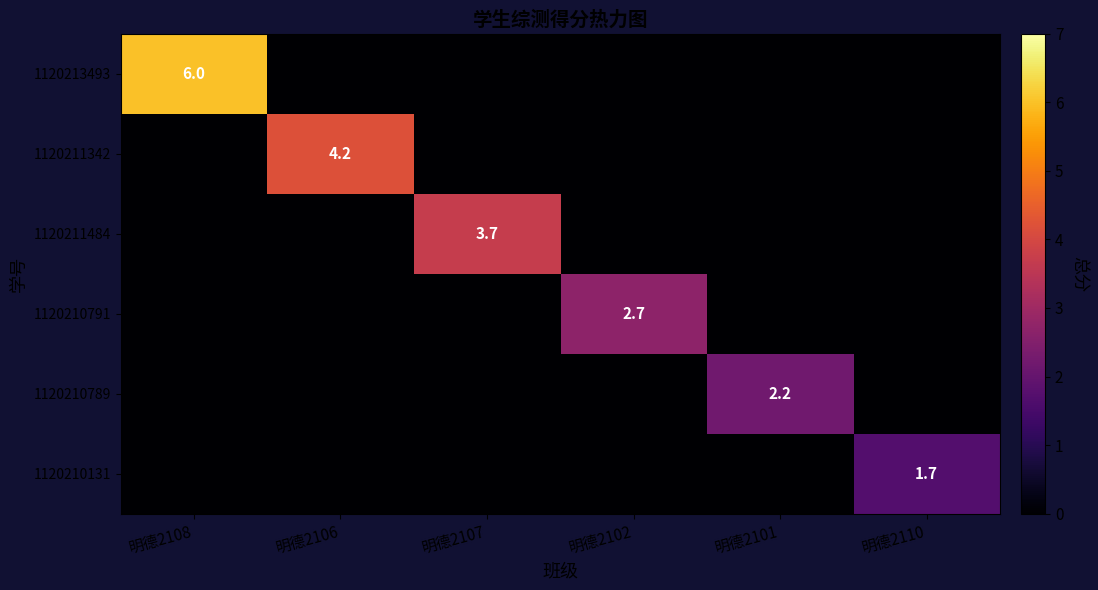

At which category does the chart reach its peak across all series?

明德2108